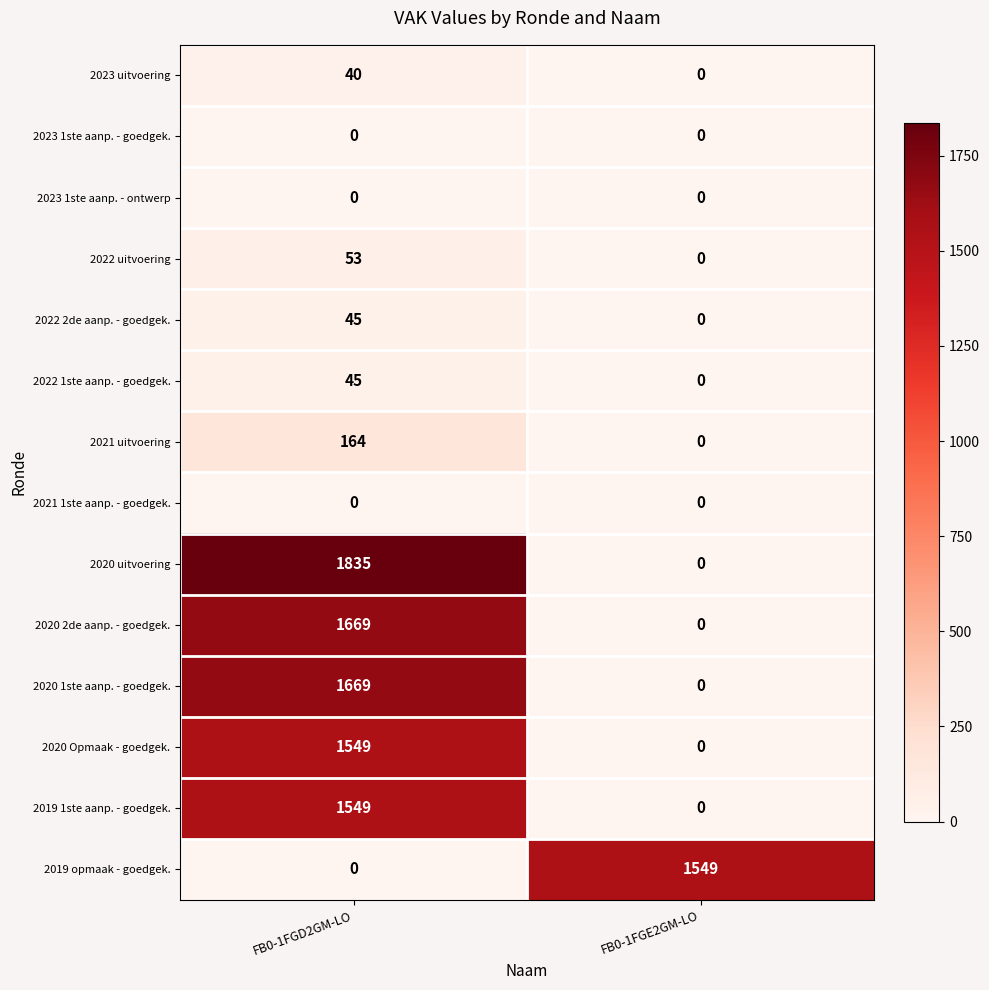

Is it true that 2020 uitvoering equals 0 at FB0-1FGE2GM-LO?

True